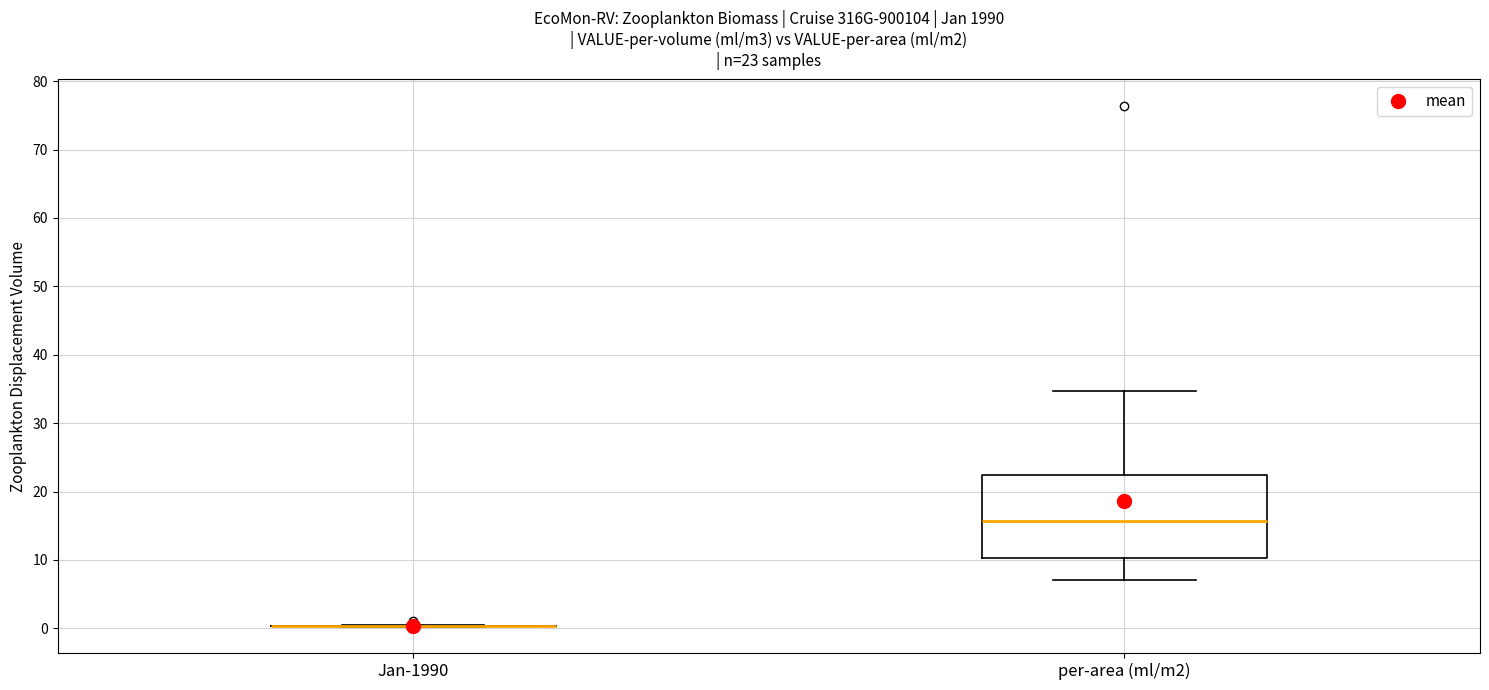

Comparing the boxes themselves (not the whiskers), which one is the tallest?

per-area (ml/m2)